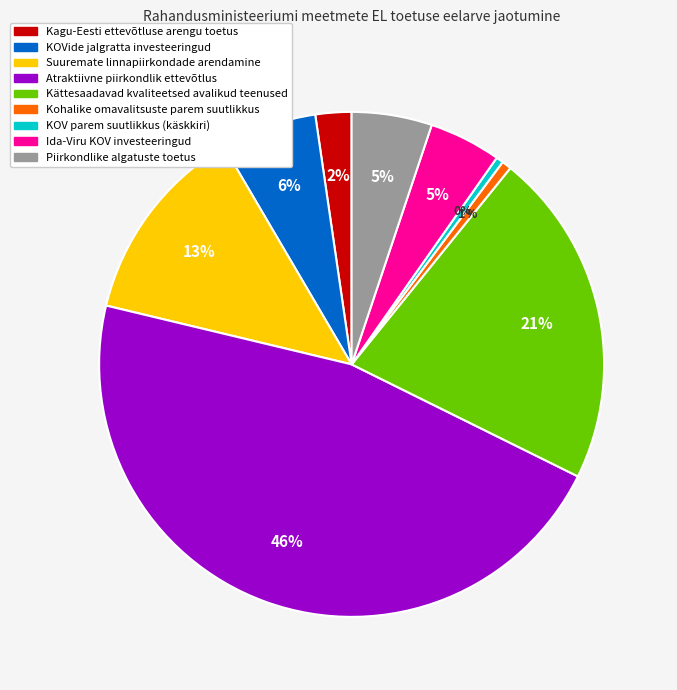

Do Suuremate linnapiirkondade arendamine and KOVide jalgratta investeeringud together represent more than half of the pie?

No